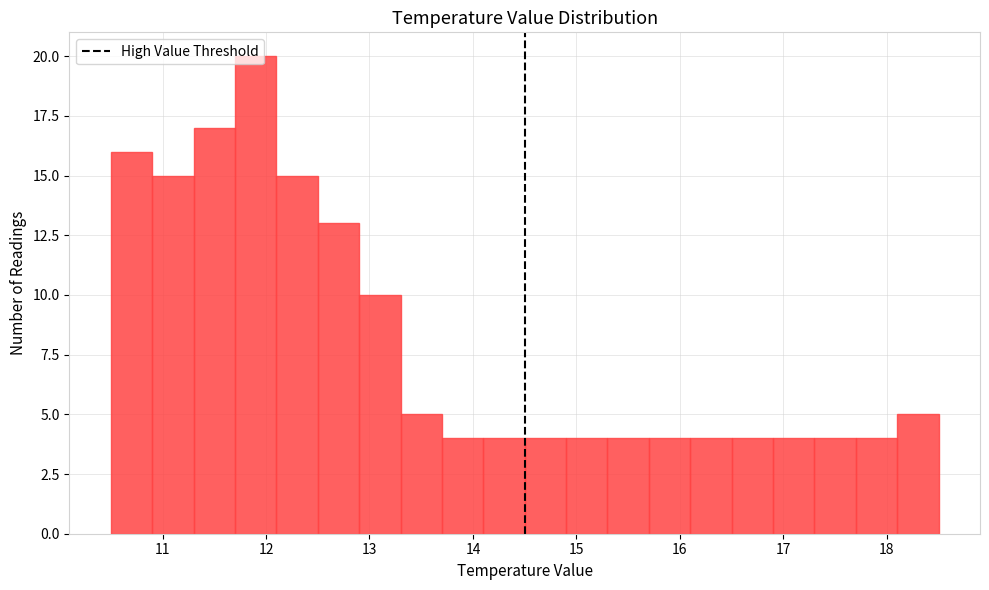

Reading left to right, list every bar in this chart as the range it spans on the x-axis followed by its height. The values are not printed on the chart, so give them approximately, as read against the axis.

10.5 to 10.9: 16
10.9 to 11.3: 15
11.3 to 11.7: 17
11.7 to 12.1: 20
12.1 to 12.5: 15
12.5 to 12.9: 13
12.9 to 13.3: 10
13.3 to 13.7: 5
13.7 to 14.1: 4
14.1 to 14.5: 4
14.5 to 14.9: 4
14.9 to 15.3: 4
15.3 to 15.7: 4
15.7 to 16.1: 4
16.1 to 16.5: 4
16.5 to 16.9: 4
16.9 to 17.3: 4
17.3 to 17.7: 4
17.7 to 18.1: 4
18.1 to 18.5: 5